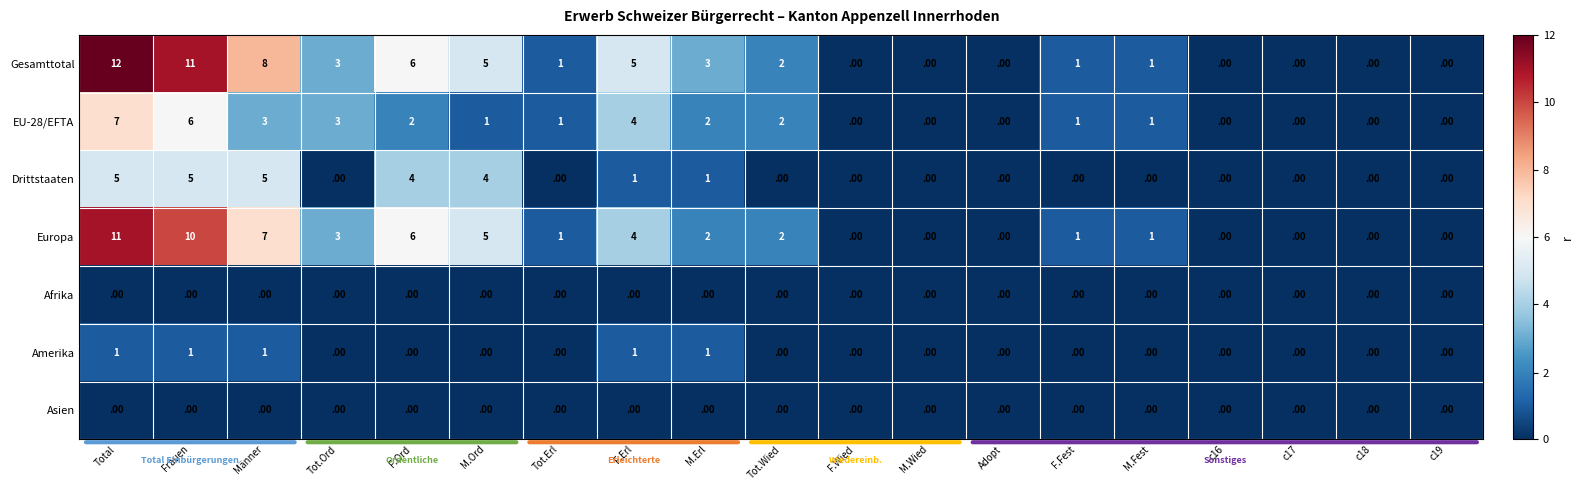

What is the difference between the maximum and minimum values in the Europa series?

11